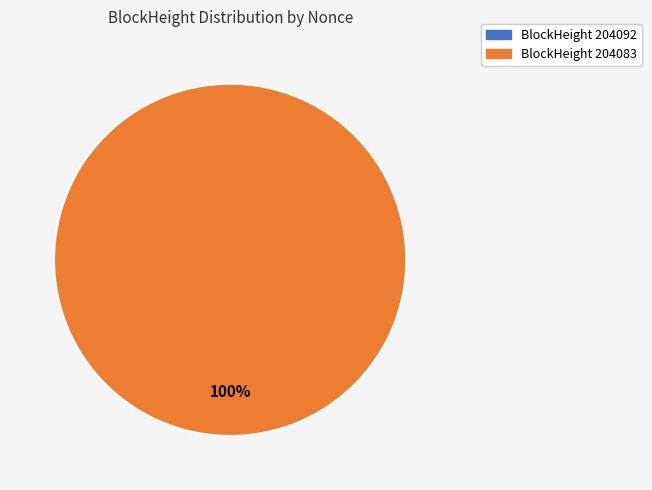

Rank the categories by value from highest to lowest.

204083, 204092